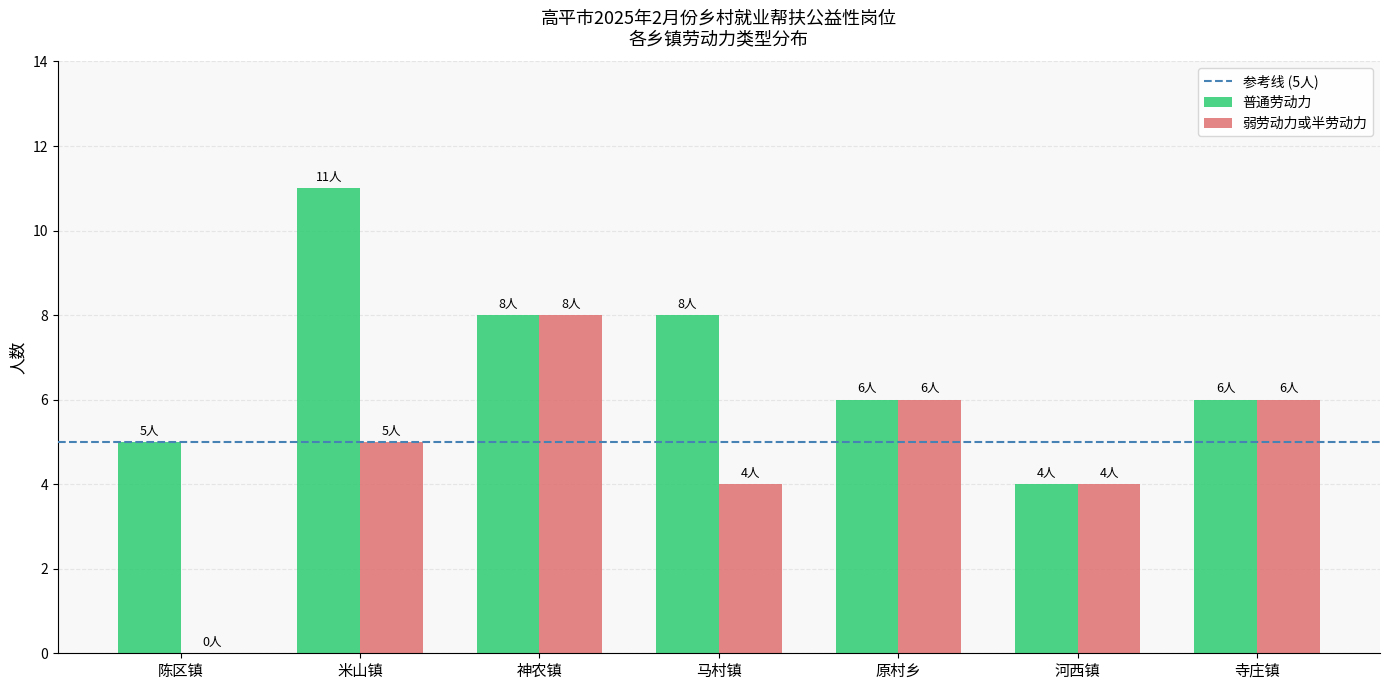

What is the approximate value of 普通劳动力 at 陈区镇?

5